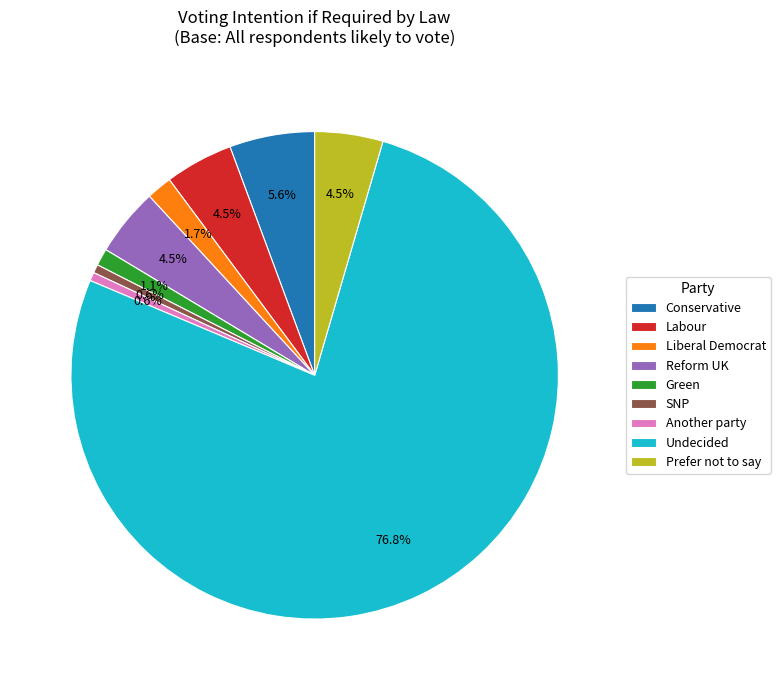

Which category has the biggest portion of the pie?

Undecided